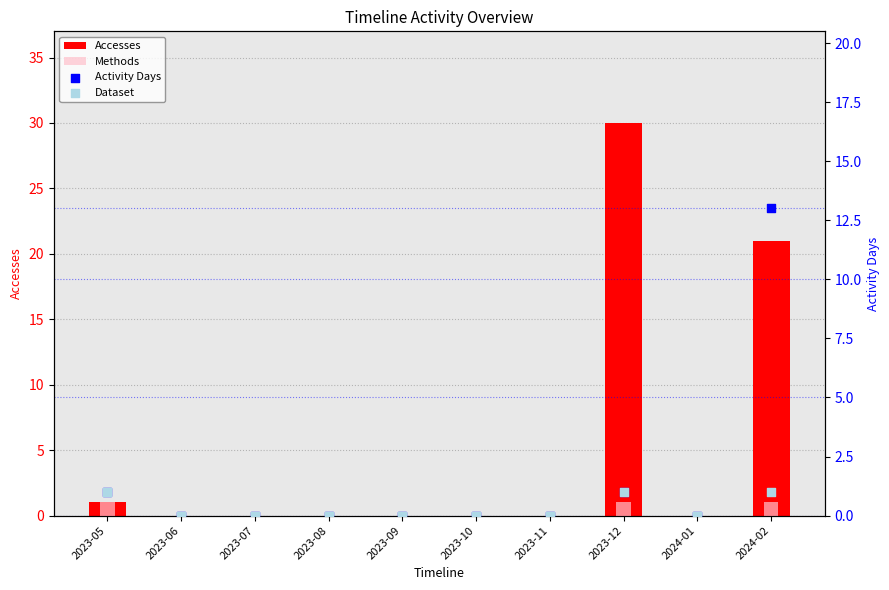

At how many categories does at least one series exceed 23?

1